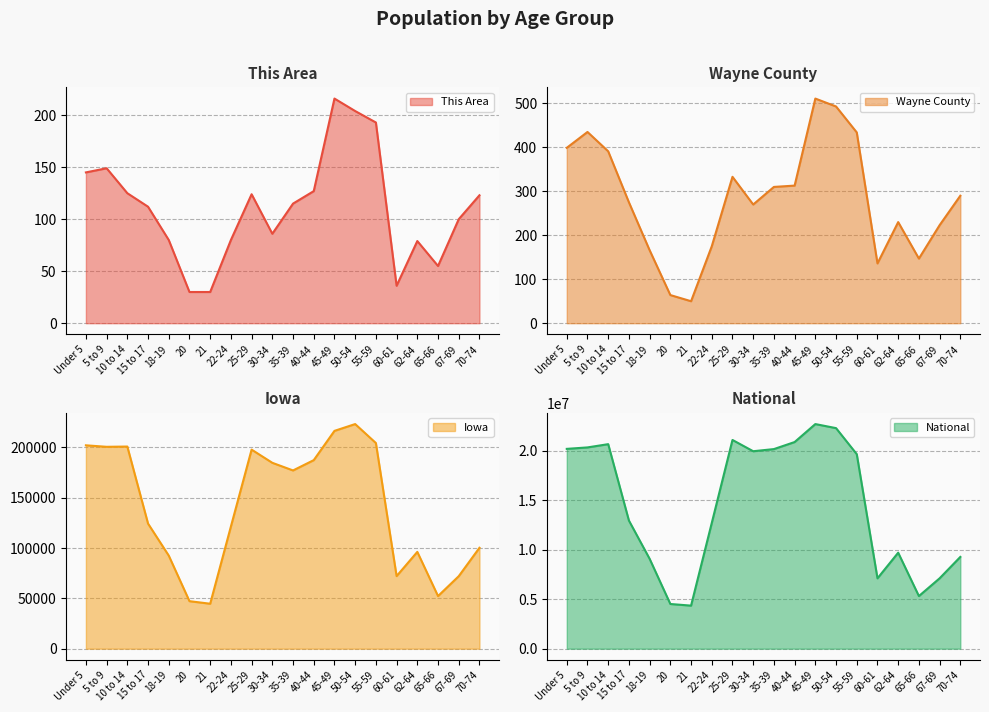

What is the sum of the National values at 30-34 and 50-54?

42260224